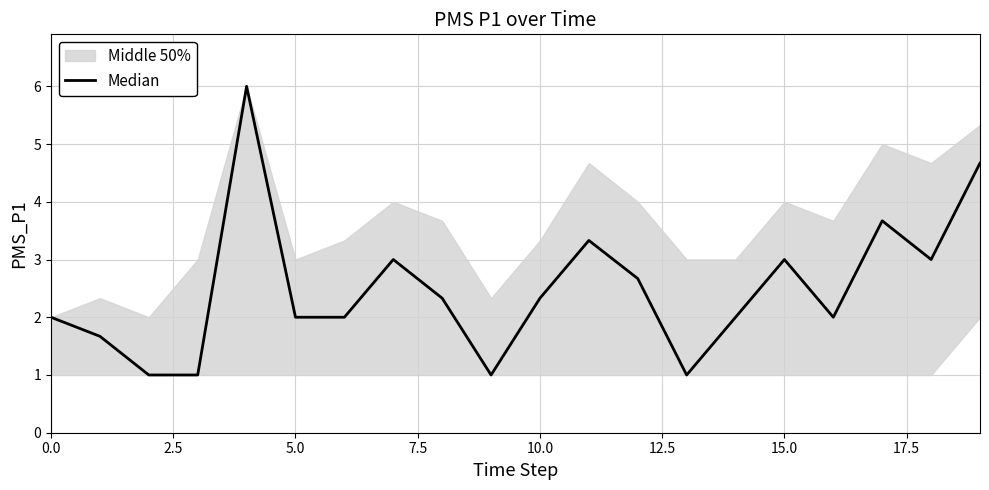

Does the chart display data point markers on the line(s)?

No